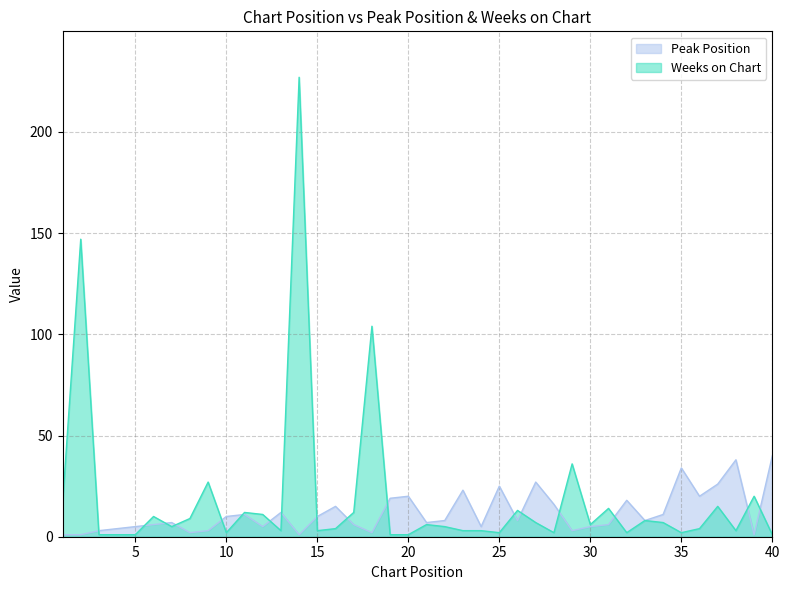

What is the difference between the maximum and second lowest values in the Weeks on Chart series?

226